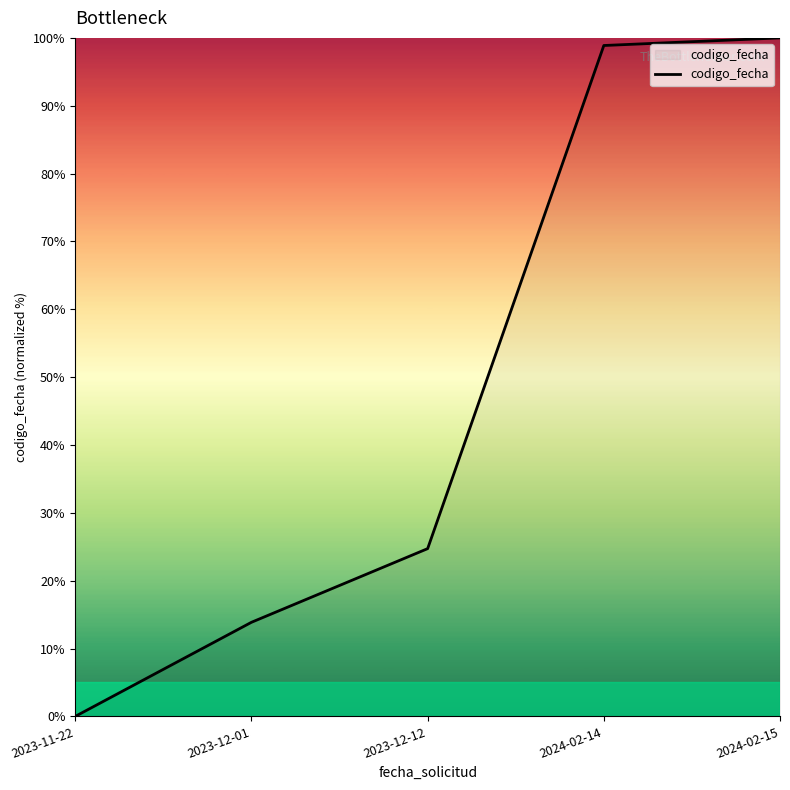

What is the ratio of the value at 2023-12-01 to the value at 2024-02-14?

0.1